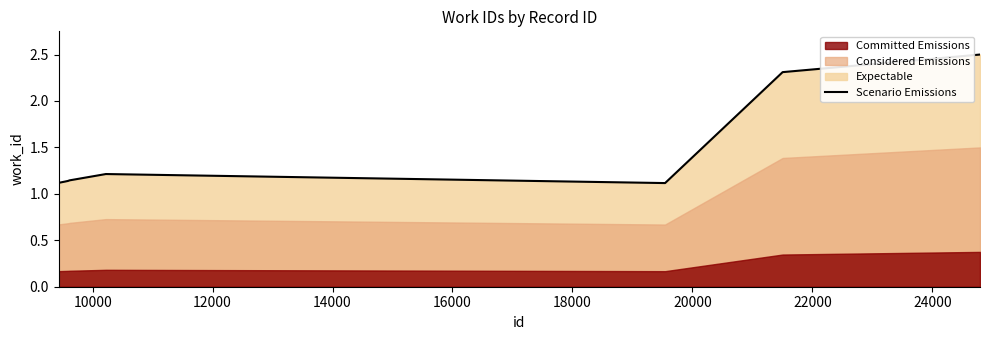

What is the approximate value at 20000?

1.2